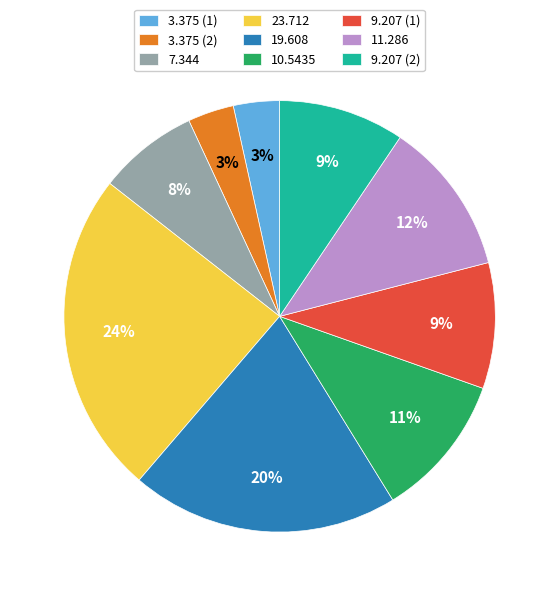

The 11.286 slice represents 12% of the pie. True or false?

True